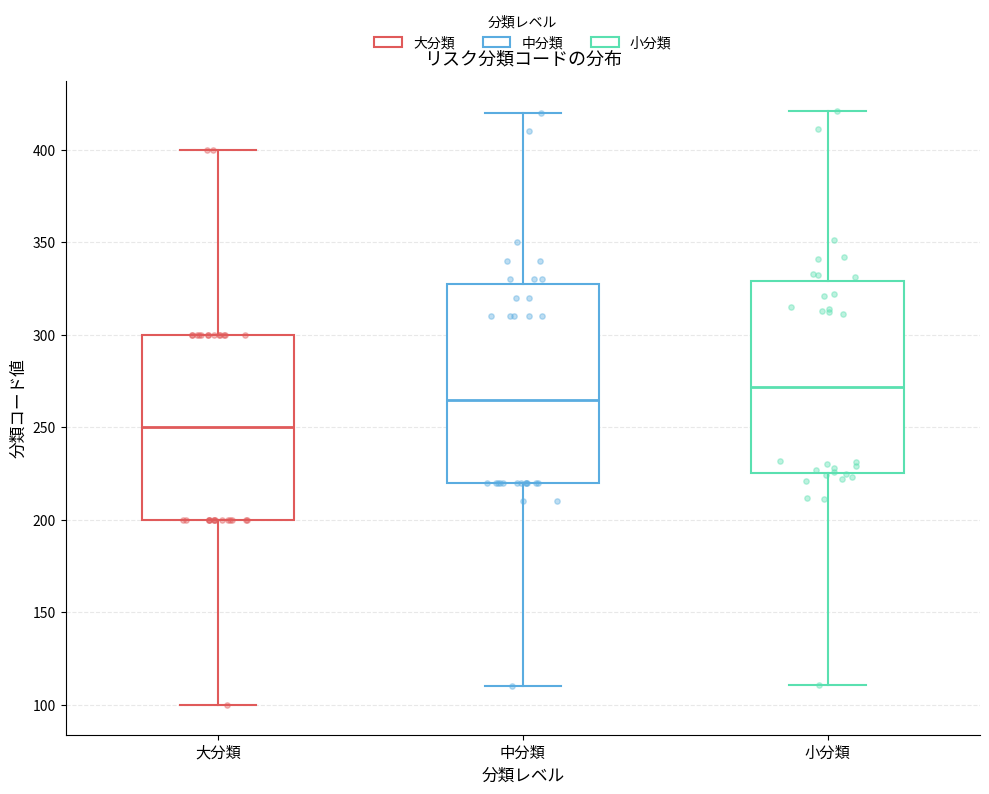

Reading left to right, read every box against the y-axis: the position of its median line, the range the box covers, and the ends of its whiskers. The values are not printed on the chart, so give them approximately, as read against the axis.

大分類: median 250, box 200 to 300, whiskers 100 to 400
中分類: median 265, box 220 to 330, whiskers 110 to 420
小分類: median 270, box 225 to 330, whiskers 110 to 420